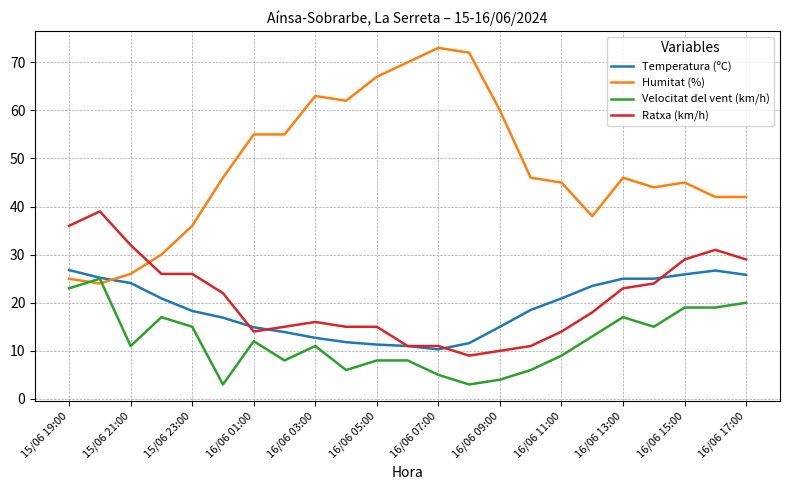

How many intersections are there between Humitat (%) and Temperatura (ºC)?

1